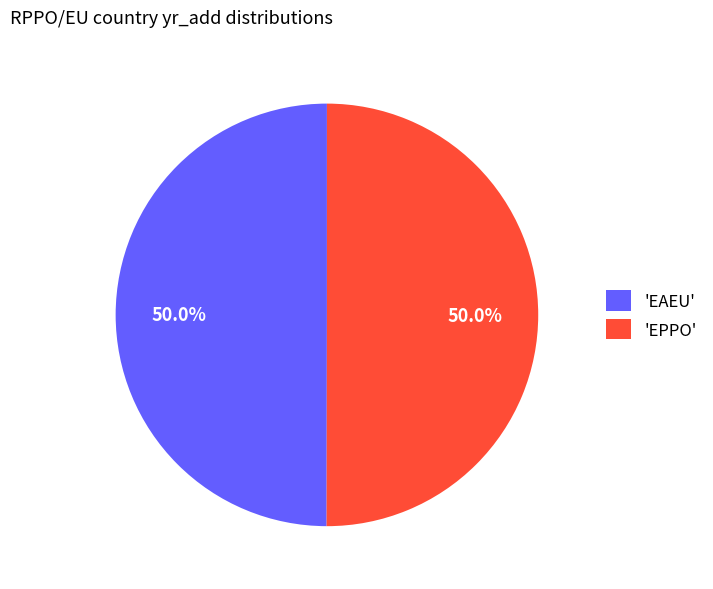

Do 'EAEU' and 'EPPO' together represent more than half of the pie?

Yes